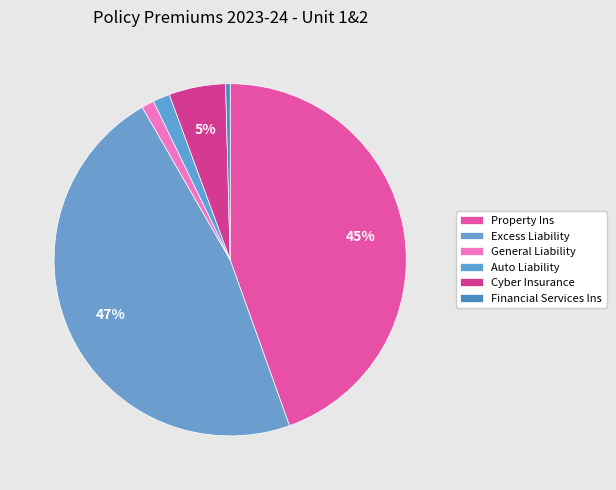

What is the smallest slice in the pie chart?

Financial Services Ins